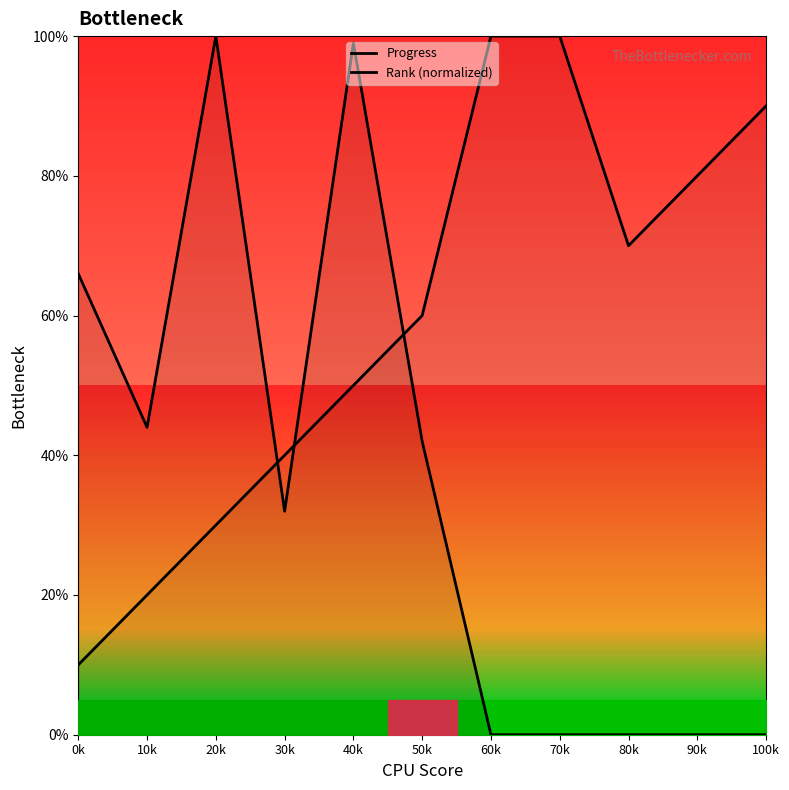

What is the approximate value of Progress at 30k?

32